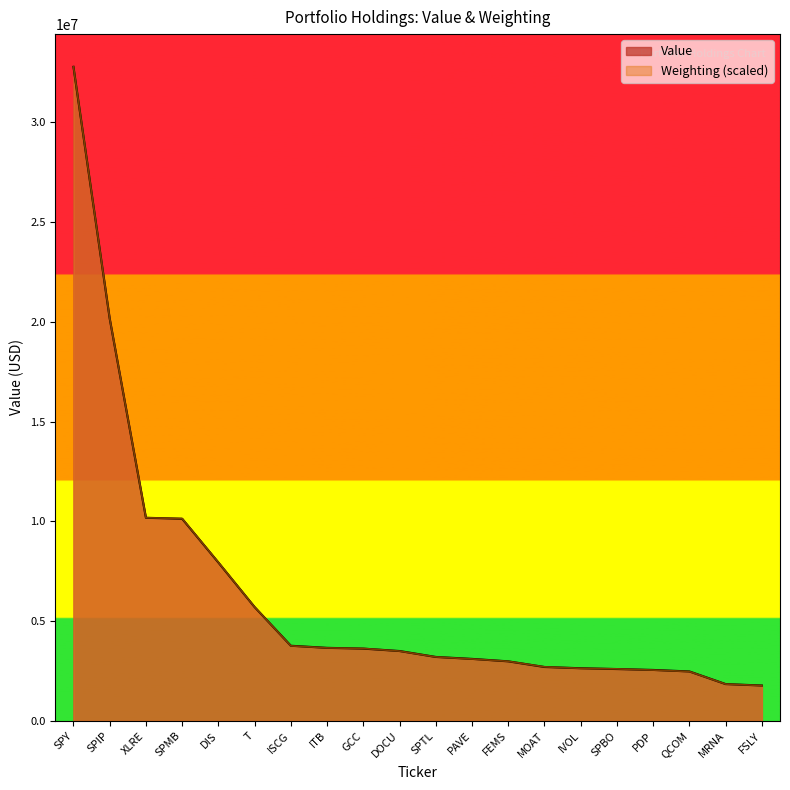

What is the total value across all series at MRNA?

3684883.5